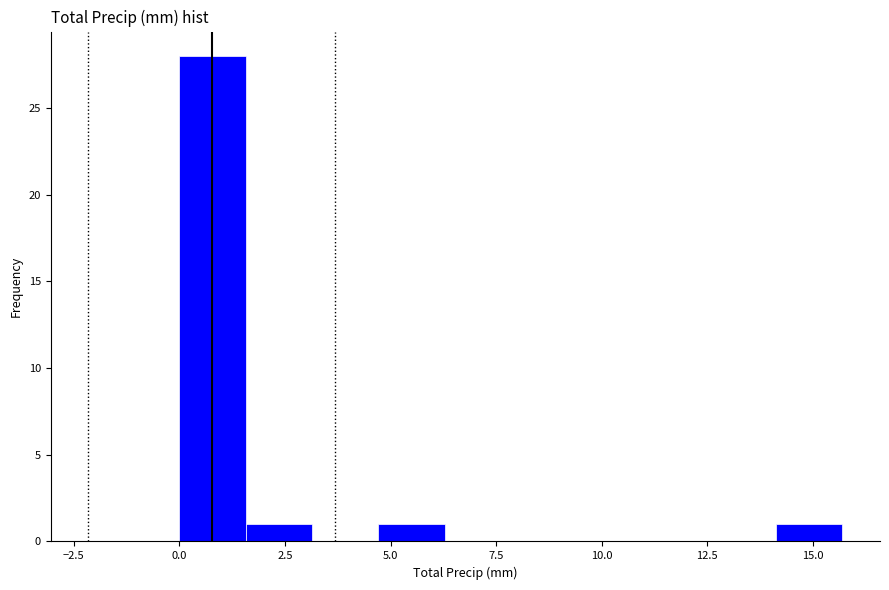

Read against the x-axis, roughly where is the centre of the tallest bar?

1.0